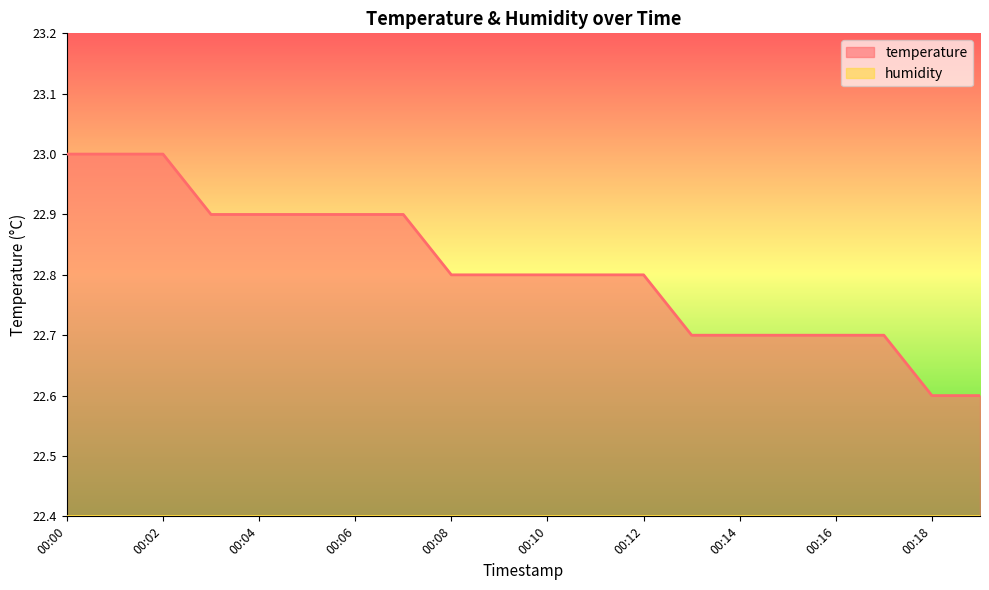

What is the smallest value displayed?

22.4